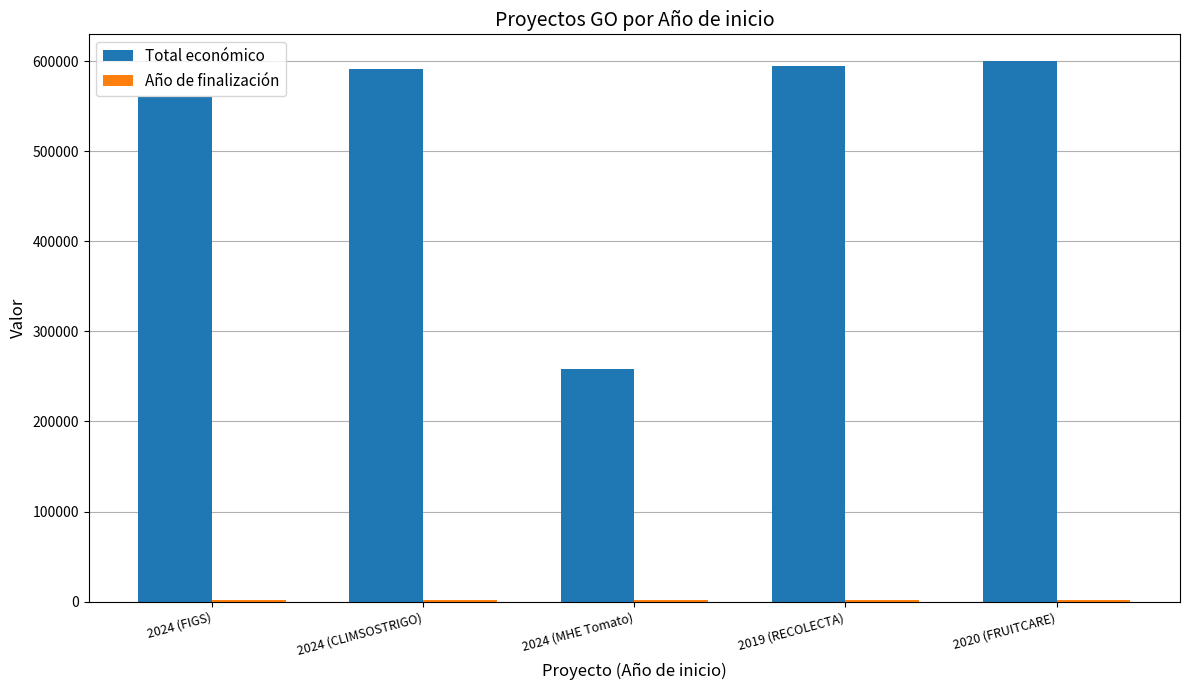

Where is Total económico nearest to the value 428703?

2024 (FIGS)